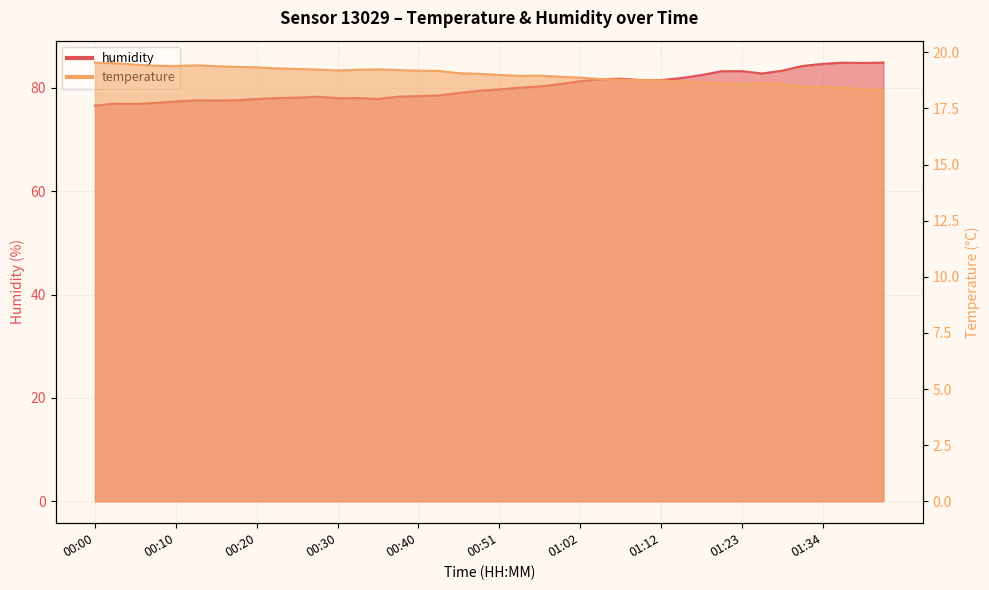

List the labels in order of humidity value, largest first.

01:42, 01:37, 01:39, 01:34, 01:31, 01:29, 01:23, 01:20, 01:26, 01:17, 01:15, 01:07, 01:04, 01:09, 01:12, 01:02, 00:59, 00:56, 00:54, 00:51, 00:48, 00:46, 00:43, 00:40, 00:28, 00:38, 00:25, 00:23, 00:33, 00:30, 00:35, 00:20, 00:12, 00:18, 00:15, 00:10, 00:07, 00:02, 00:05, 00:00